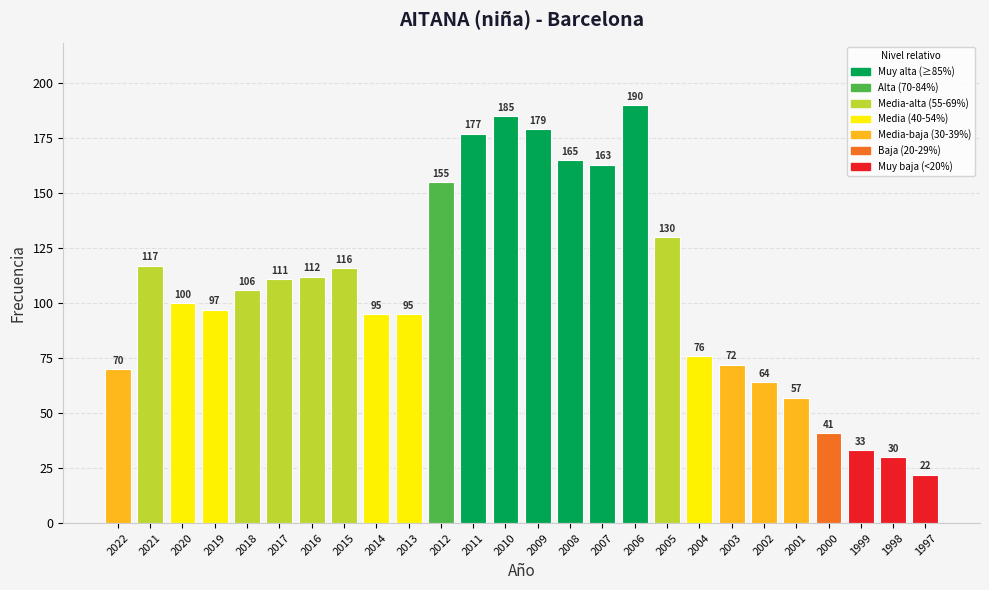

Where does the data first go above 106?

2021